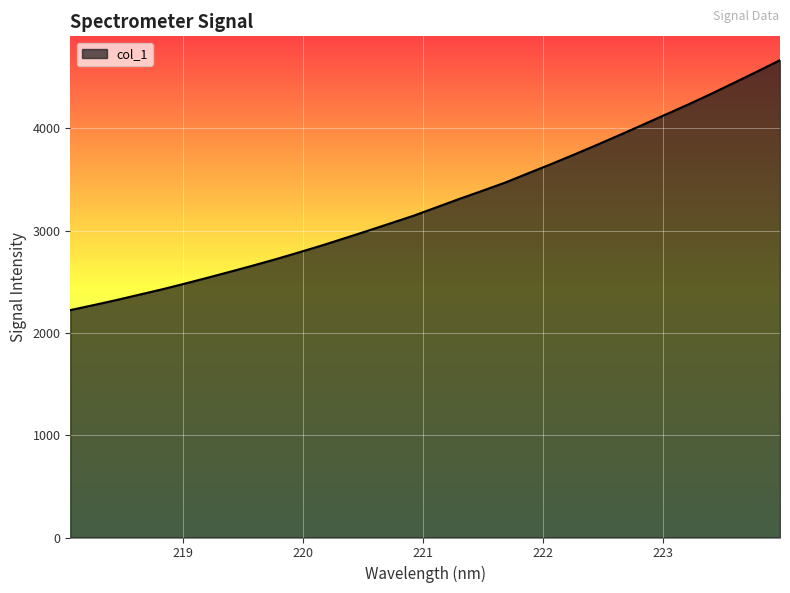

What is the maximum value shown in the chart?

4664.9